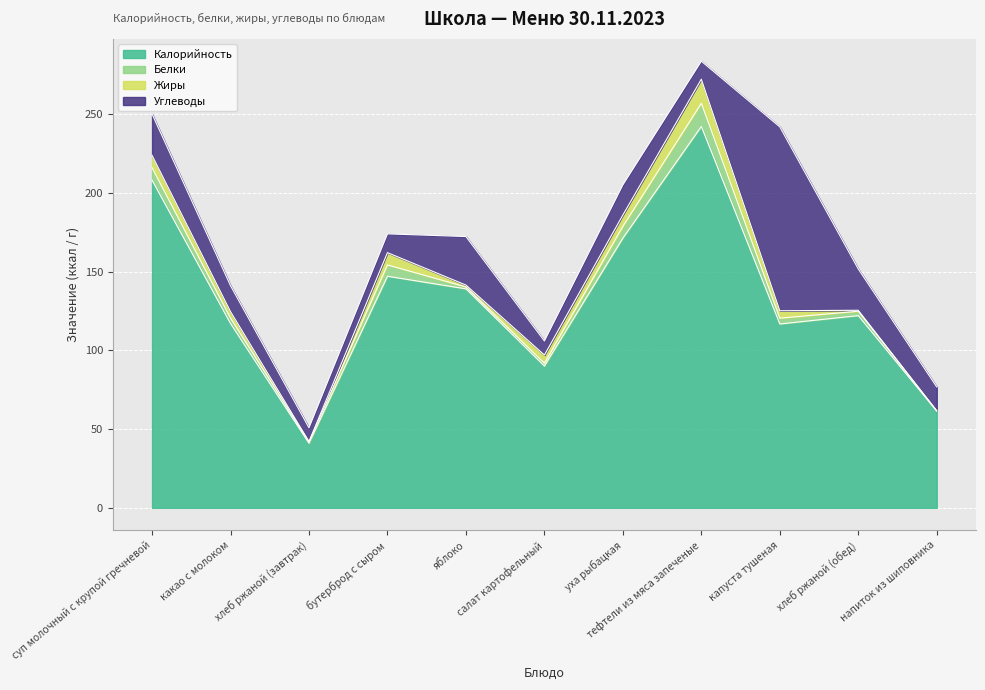

At which label does Углеводы first exceed 16?

суп молочный с крупой гречневой